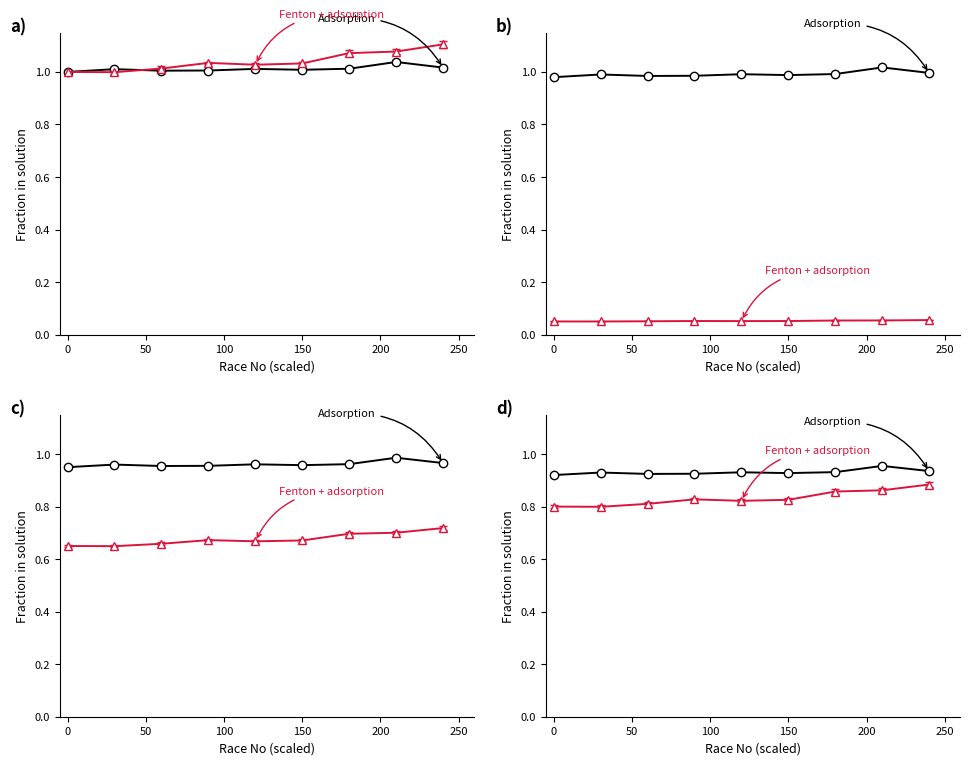

List the series in order of their peak value, lowest first.

Adsorption, Fenton + adsorption